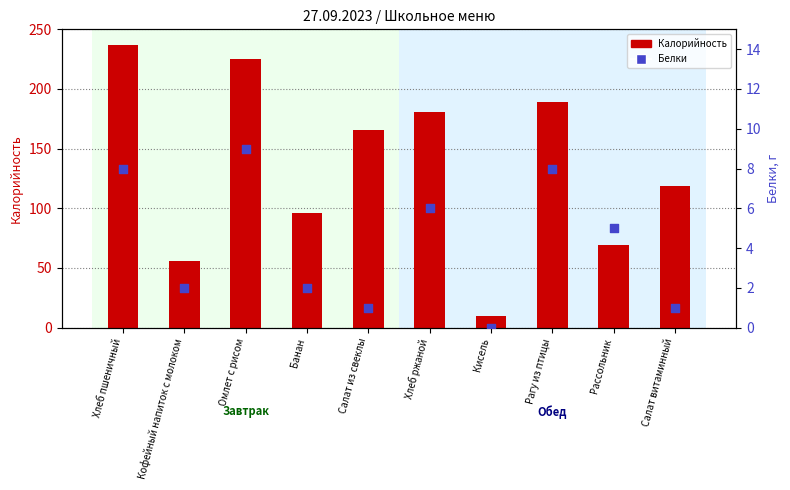

Which series has the largest Y range (max minus min)?

Калорийность